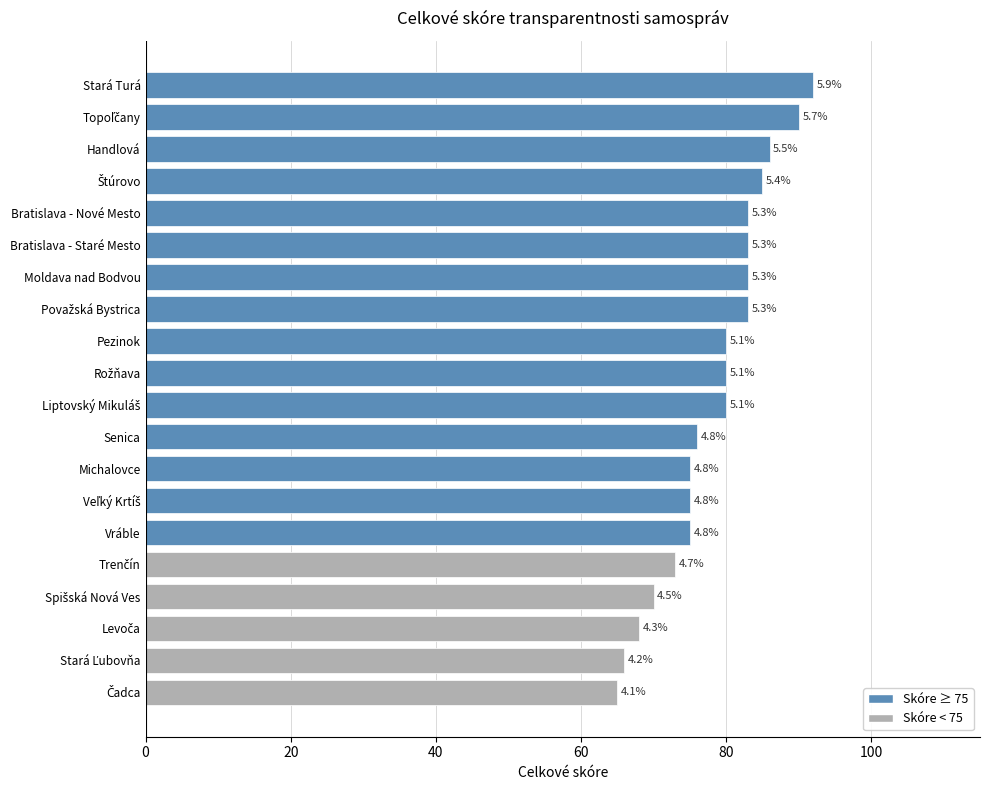

What is the difference between the maximum and minimum values?

27